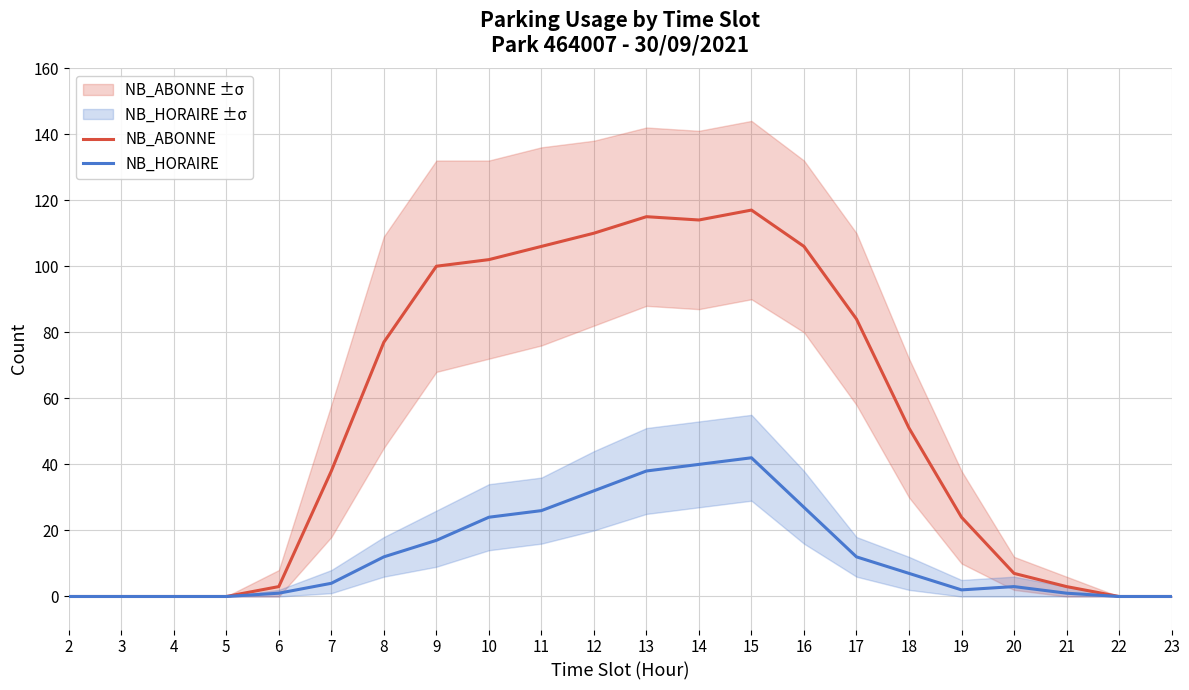

Reading left to right, what are all the values shown in this chart?

NB_ABONNE: 2=0	3=0	4=0	5=0	6=3	7=38	8=77	9=100	10=102	11=106	12=110	13=115	14=114	15=117	16=106	17=84	18=51	19=24	20=7	21=3	22=0	23=0
NB_HORAIRE: 2=0	3=0	4=0	5=0	6=1	7=4	8=12	9=17	10=24	11=26	12=32	13=38	14=40	15=42	16=27	17=12	18=7	19=2	20=3	21=1	22=0	23=0